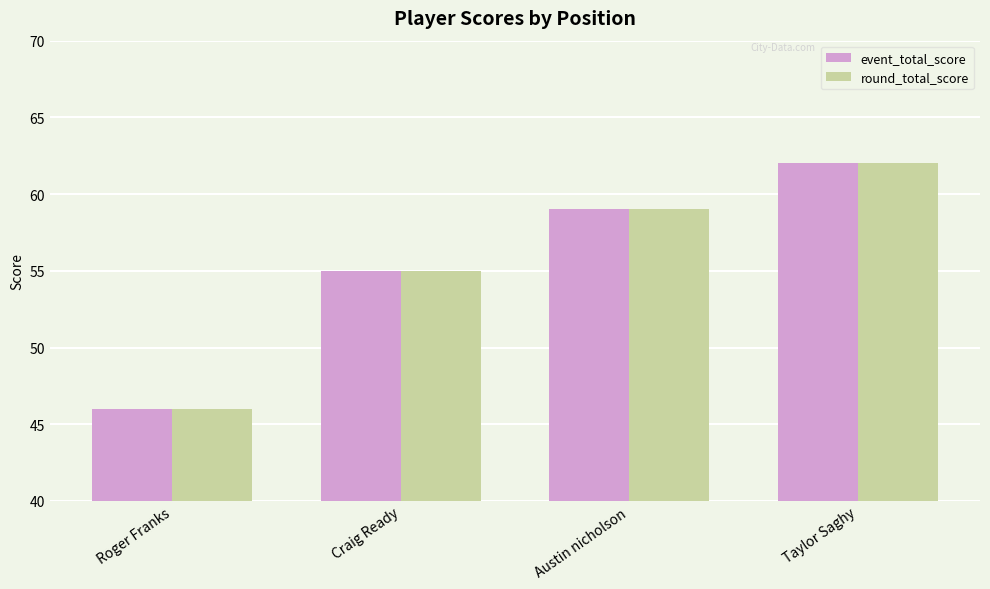

What is the total value across all series at Craig Ready?

110